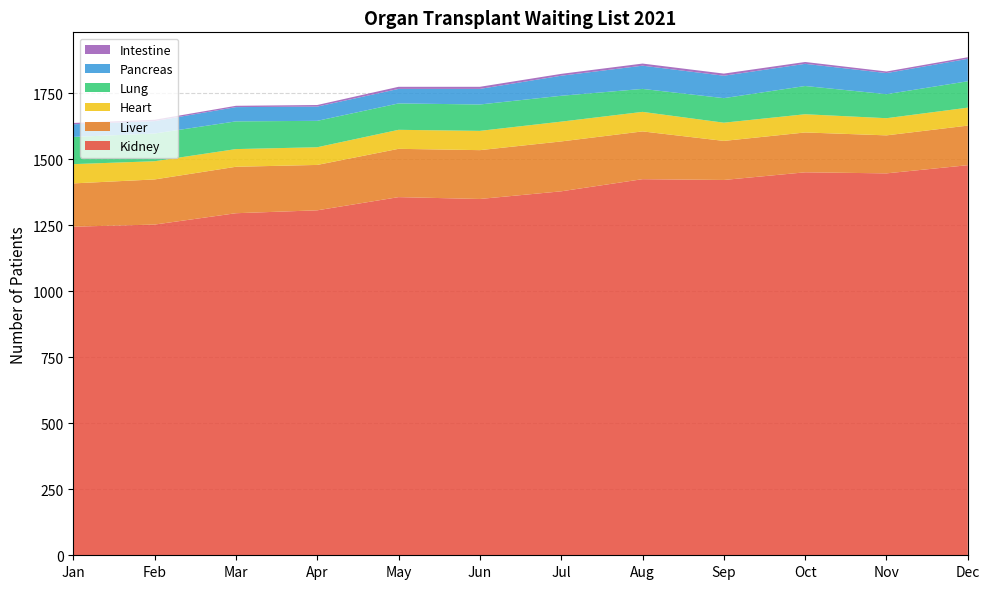

Reading right to left, transcribe all the data shown in this chart.

Kidney: Dec=1478	Nov=1447	Oct=1451	Sep=1422	Aug=1425	Jul=1379	Jun=1350	May=1357	Apr=1307	Mar=1296	Feb=1253	Jan=1245
Liver: Dec=150	Nov=144	Oct=151	Sep=148	Aug=181	Jul=189	Jun=185	May=183	Apr=172	Mar=176	Feb=171	Jan=164
Heart: Dec=68	Nov=65	Oct=69	Sep=69	Aug=74	Jul=75	Jun=73	May=72	Apr=67	Mar=67	Feb=69	Jan=73
Lung: Dec=100	Nov=91	Oct=107	Sep=93	Aug=87	Jul=98	Jun=100	May=100	Apr=100	Mar=105	Feb=105	Jan=103
Pancreas: Dec=85	Nov=80	Oct=84	Sep=85	Aug=88	Jul=76	Jun=59	May=55	Apr=54	Mar=54	Feb=47	Jan=48
Intestine: Dec=6	Nov=6	Oct=7	Sep=8	Aug=8	Jul=7	Jun=8	May=8	Apr=6	Mar=5	Feb=5	Jan=5